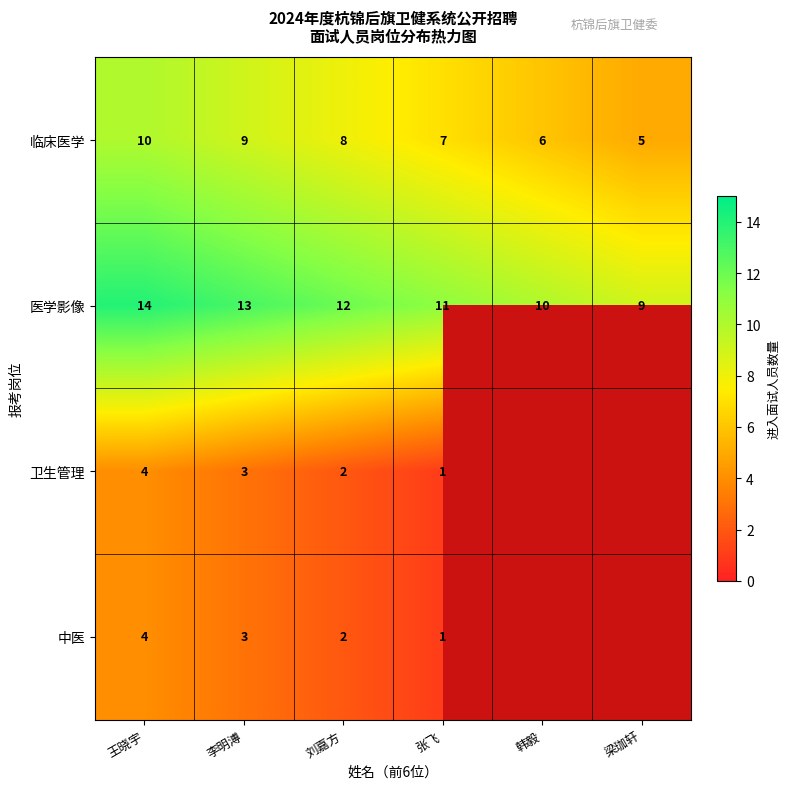

The 医学影像 series shows 17 at 张飞. True or false?

False